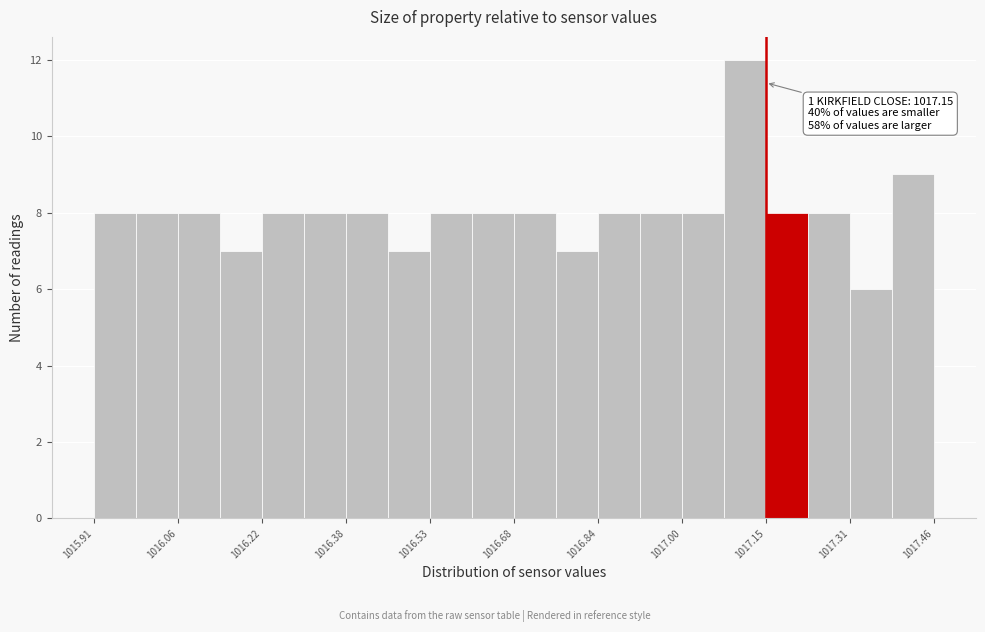

Read against the x-axis, roughly where is the centre of the tallest bar?

1017.12